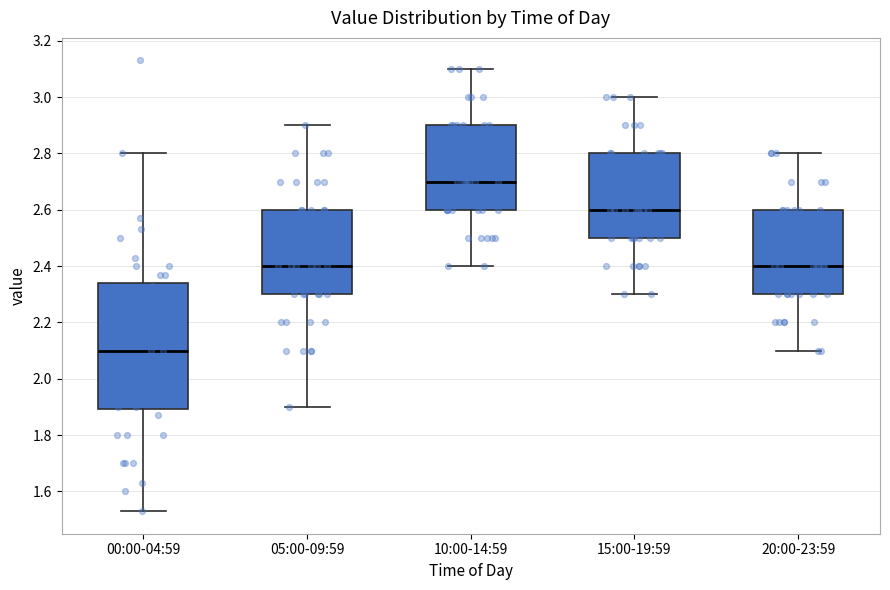

Where is the upper edge of the box for 10:00-14:59 on the y-axis? The values are not printed on the chart, so give them approximately, as read against the axis.

2.90